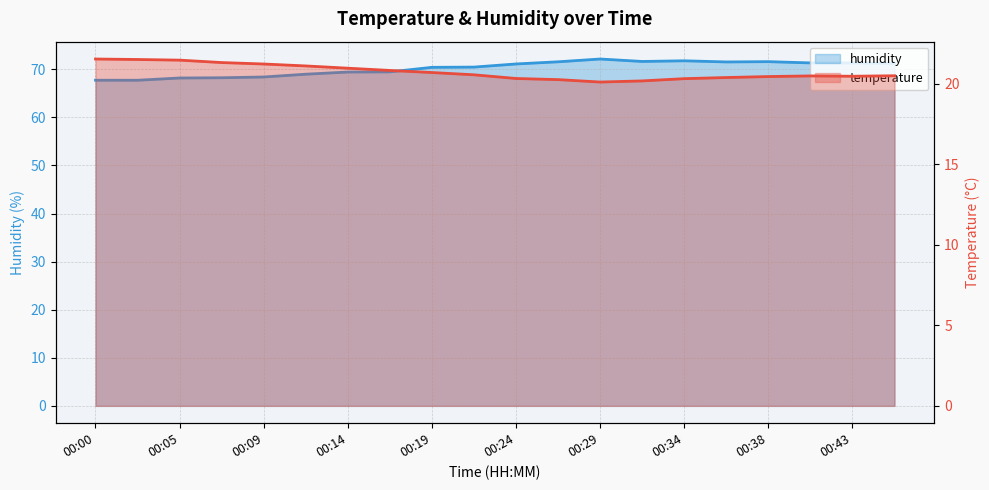

What is the difference between the humidity values at 00:24 and 00:14?

1.7